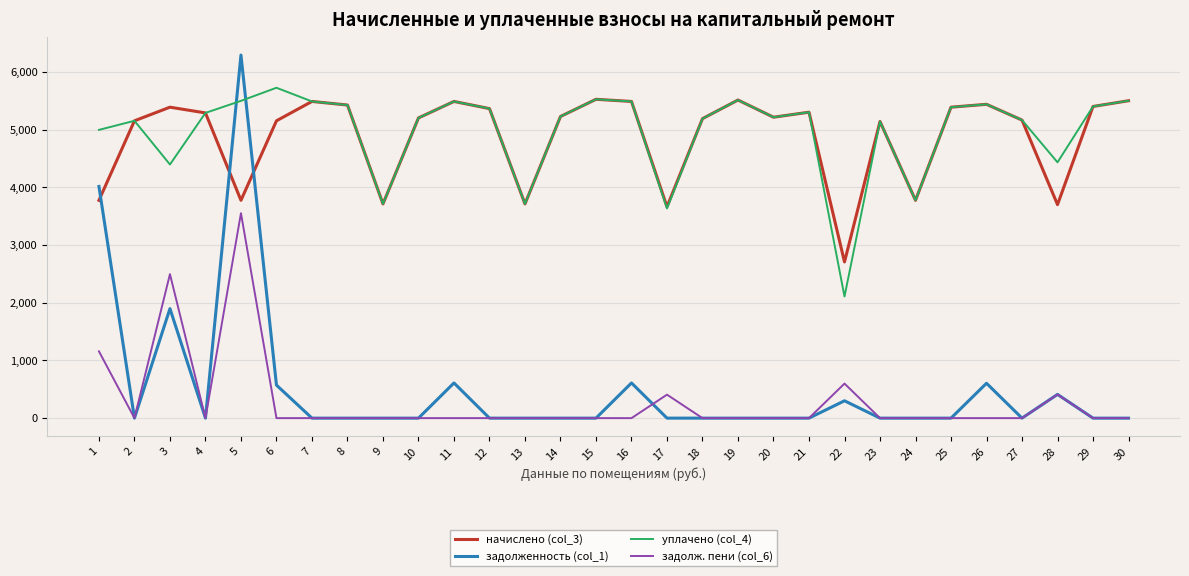

The задолженность (col_1) series shows 0.0 at 30. True or false?

True